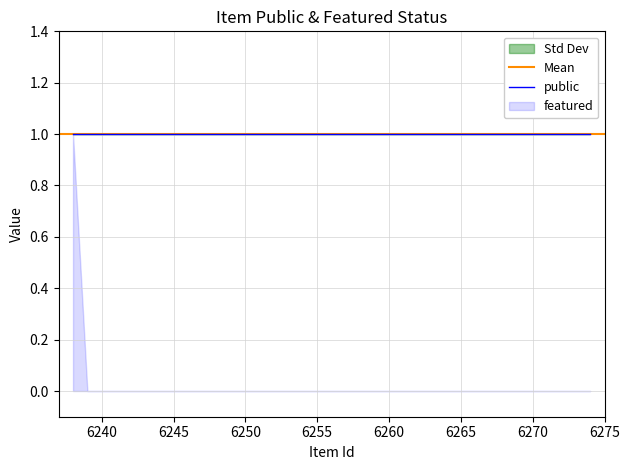

Does the chart display data point markers on the line(s)?

No